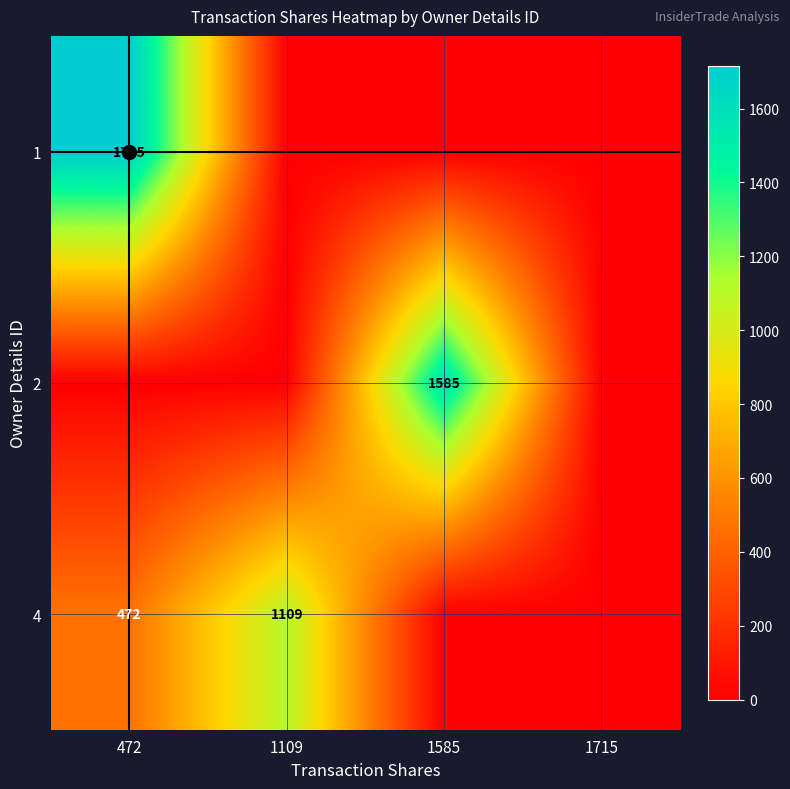

At how many categories does at least one series exceed 1663?

1